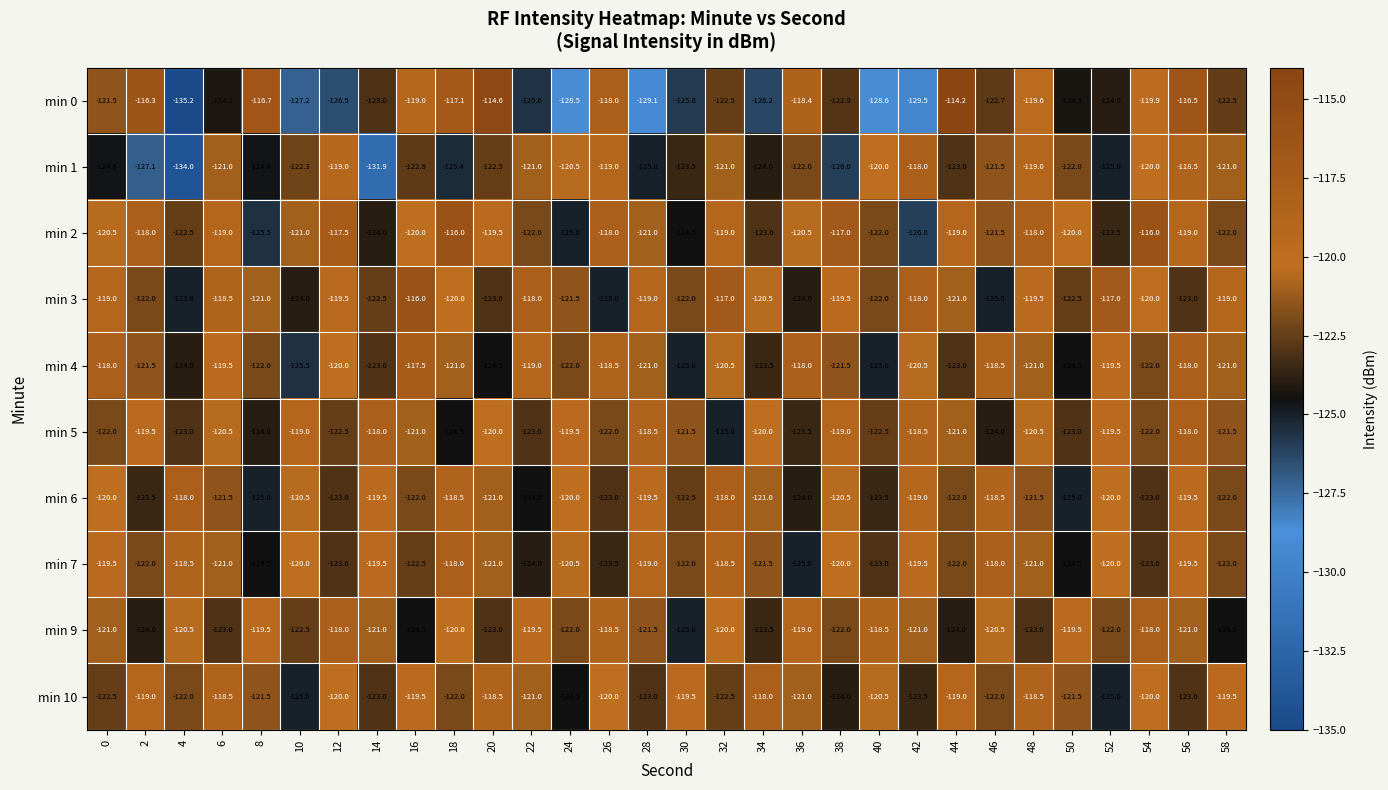

What is the difference between the second highest and second lowest values in the min 6 series?

7.0